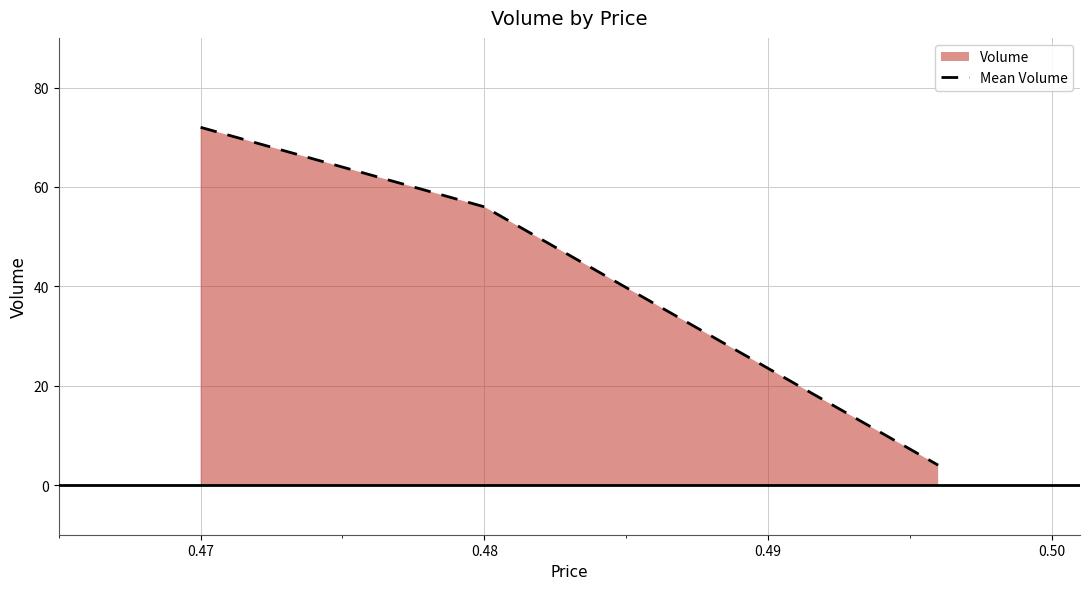

How many values in the Mean Volume series are below 56?

1